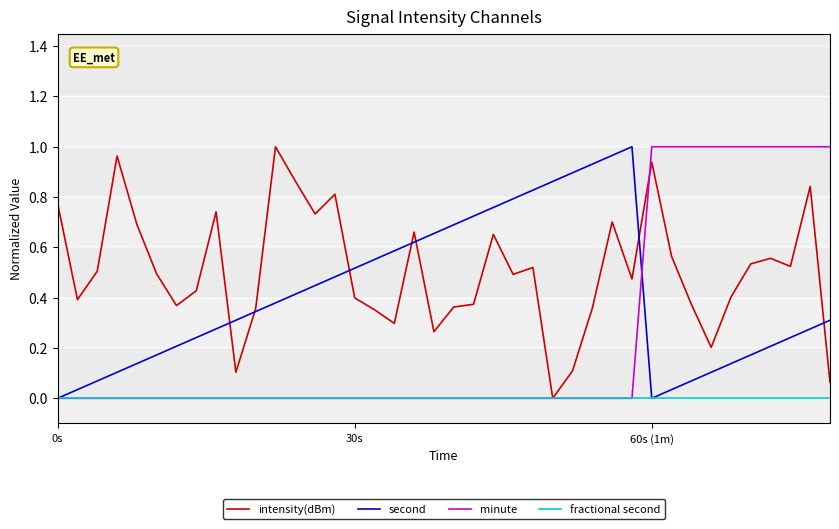

Which series has the largest total across all categories?

intensity(dBm)